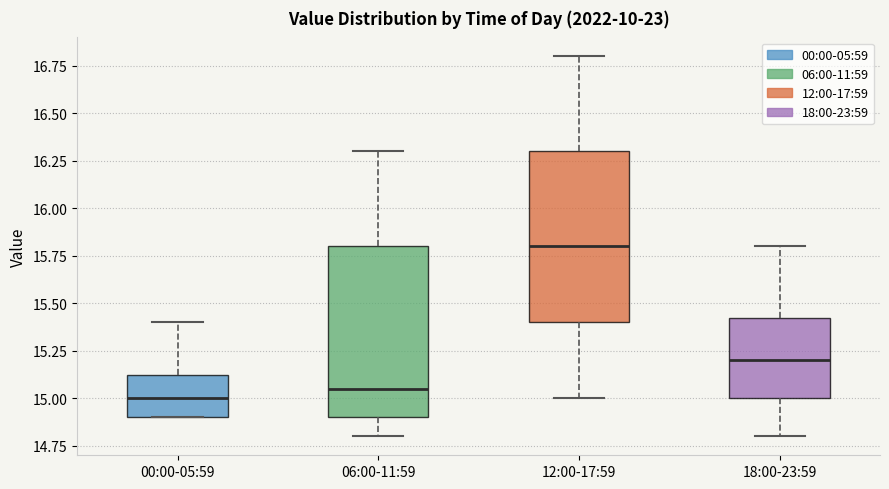

Where does the median line of the box for 00:00-05:59 sit on the y-axis? The values are not printed on the chart, so give them approximately, as read against the axis.

15.00